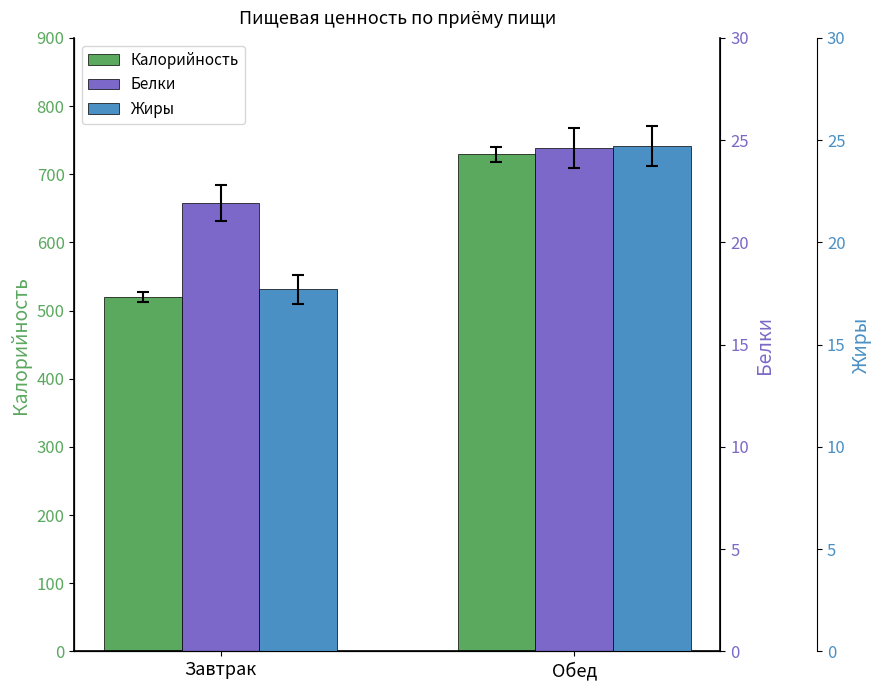

What is the average value of the Калорийность series?

624.4